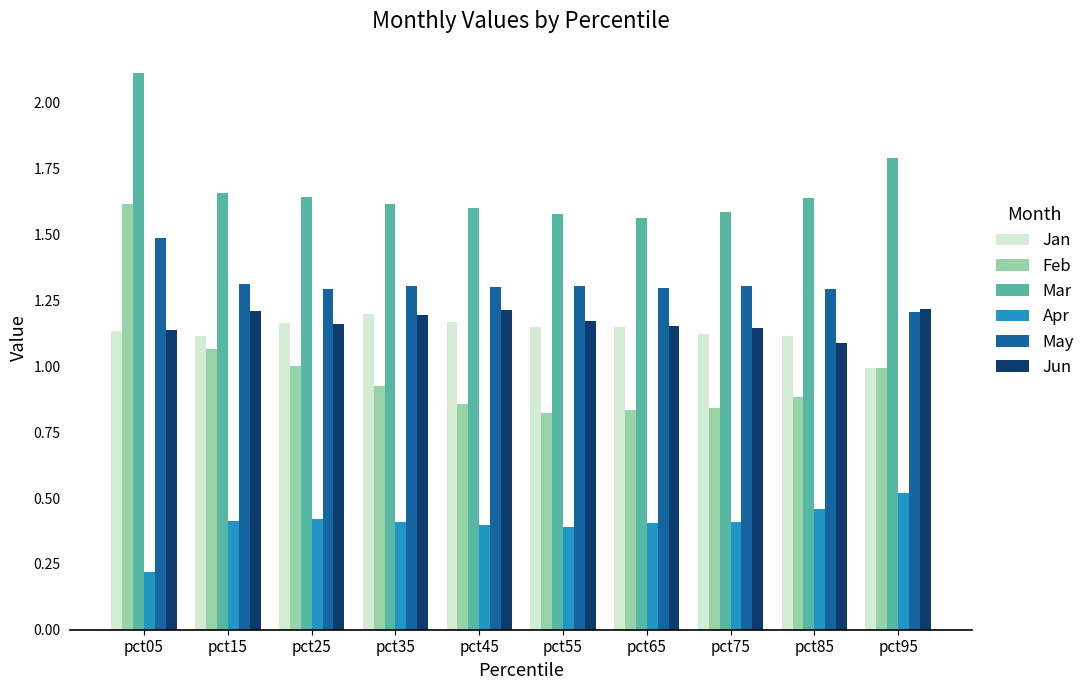

Where is Apr nearest to the value 0?

pct05